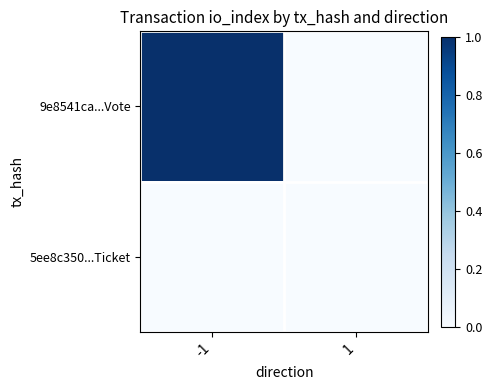

At which category is the sum across all series the highest?

-1